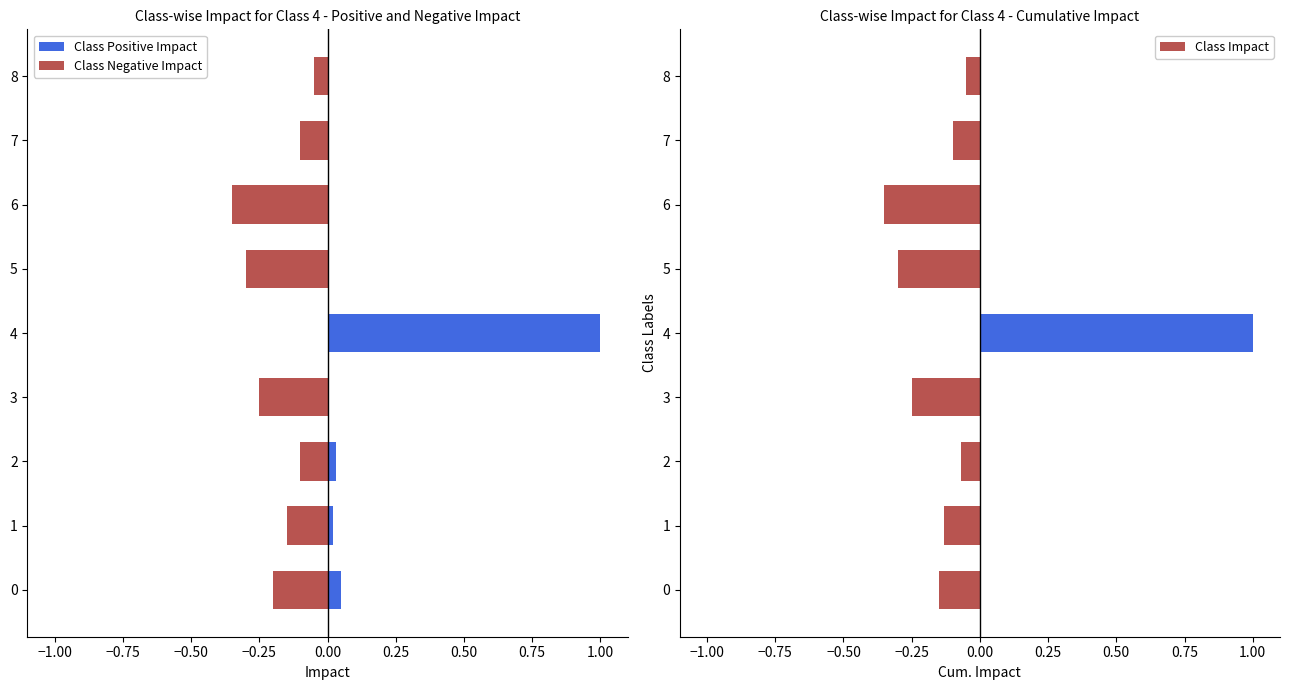

The value of Class Positive Impact at IVL_TS.value is 0.0. True or false?

False